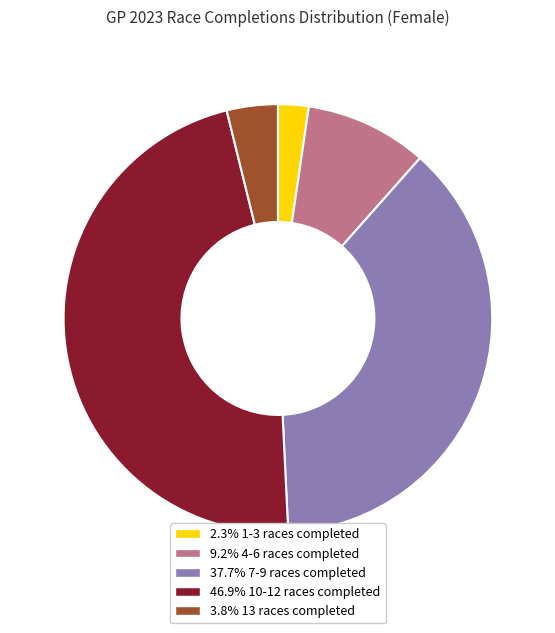

Does any single category account for the majority?

No